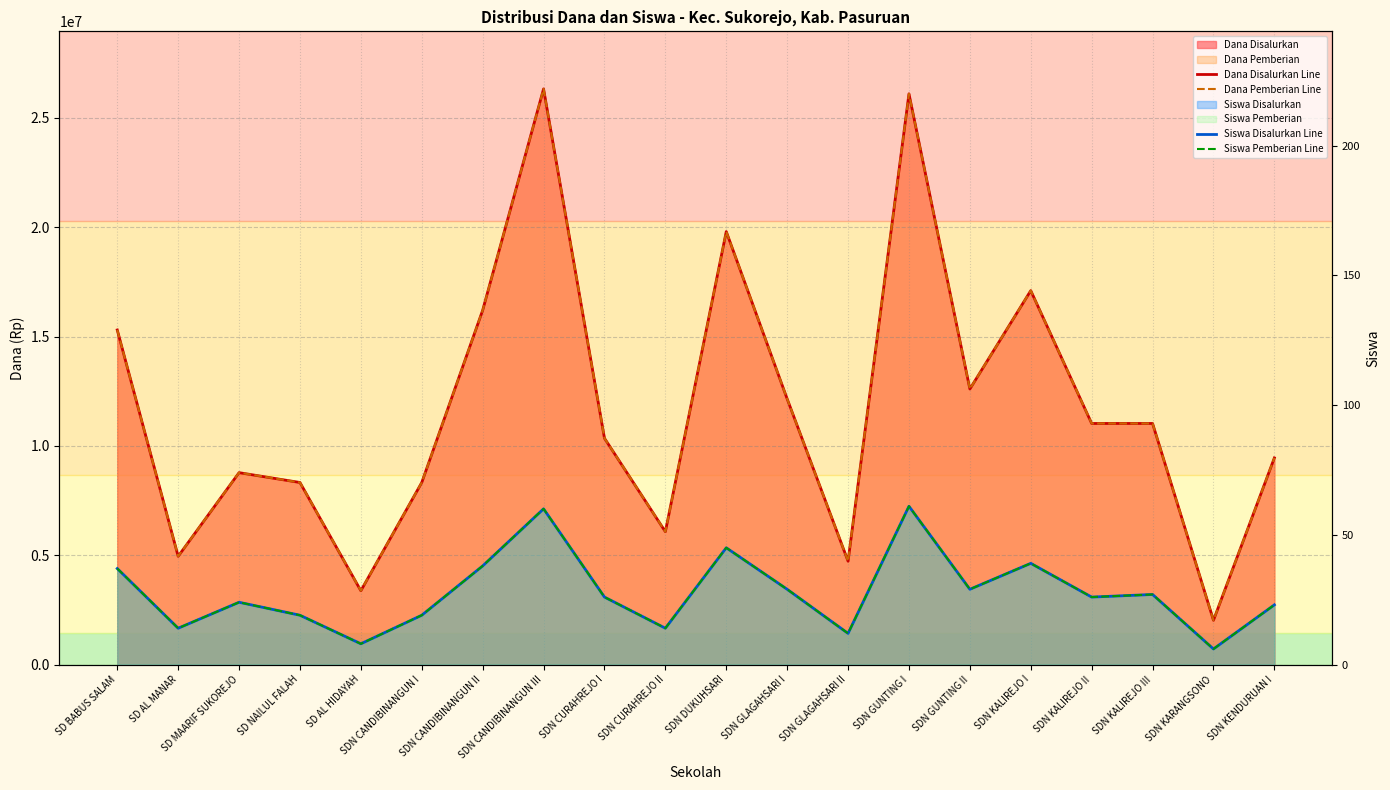

What is the label of the 1st point from the left?

SD BABUS SALAM